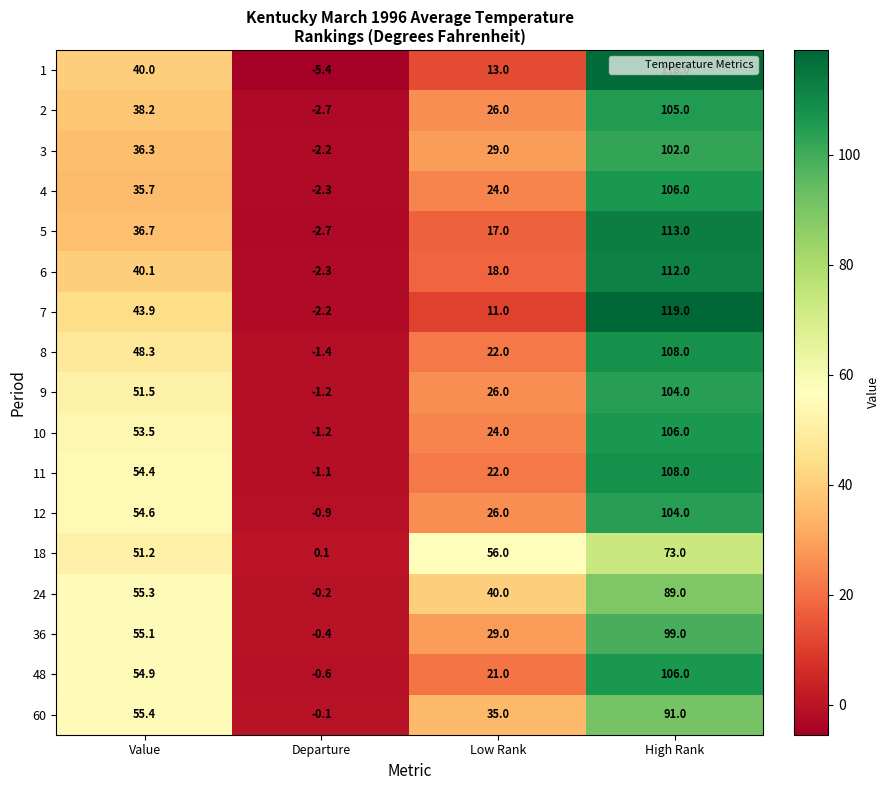

What is the minimum value for 3?

-2.2